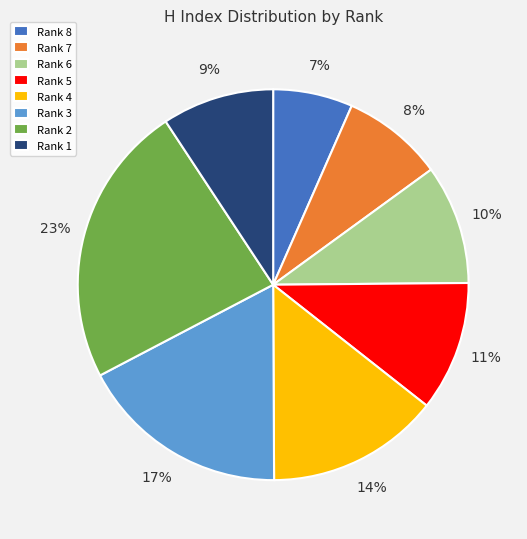

Is it true that Rank 8 is 1% of the pie?

False